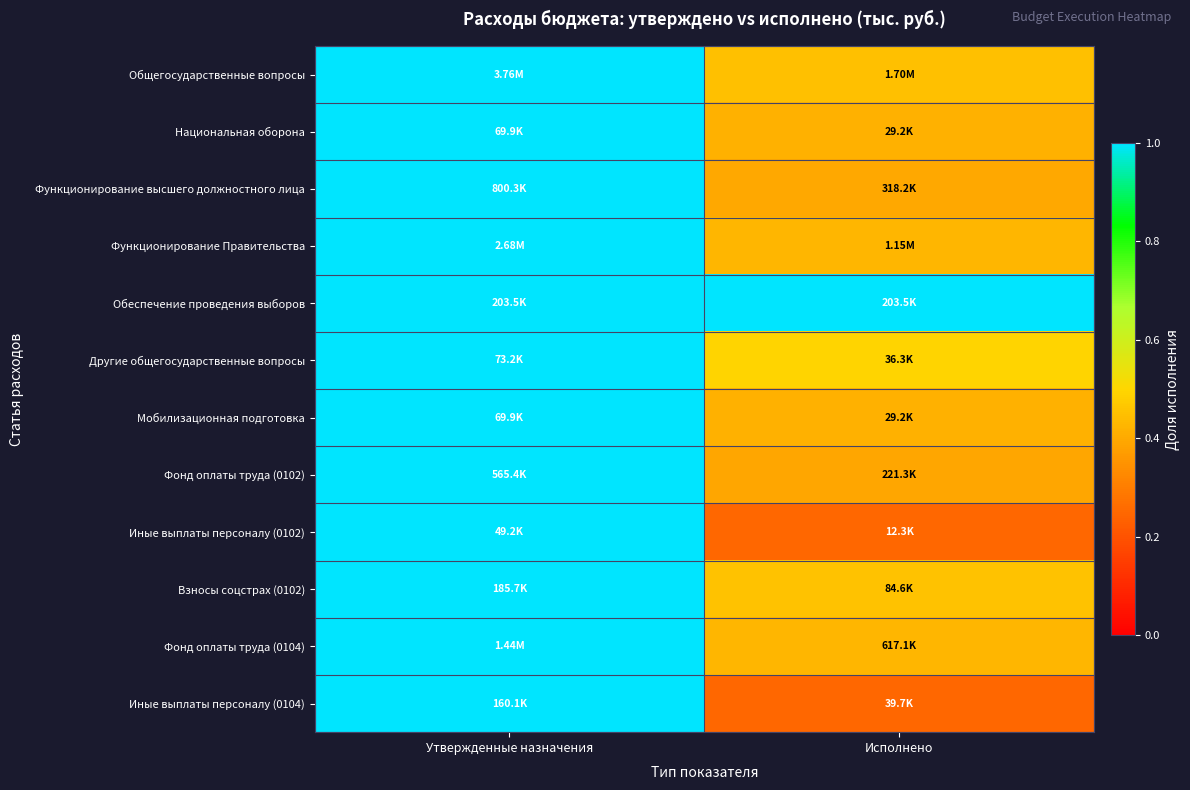

Reading left to right, transcribe all the data shown in this chart.

Общегосударственные вопросы: Утвержденные назначения=1.0	Исполнено=0.5
Национальная оборона: Утвержденные назначения=1.0	Исполнено=0.4
Функционирование высшего должностного лица: Утвержденные назначения=1.0	Исполнено=0.4
Функционирование Правительства: Утвержденные назначения=1.0	Исполнено=0.4
Обеспечение проведения выборов: Утвержденные назначения=1.0	Исполнено=1.0
Другие общегосударственные вопросы: Утвержденные назначения=1.0	Исполнено=0.5
Мобилизационная подготовка: Утвержденные назначения=1.0	Исполнено=0.4
Фонд оплаты труда (0102): Утвержденные назначения=1.0	Исполнено=0.4
Иные выплаты персоналу (0102): Утвержденные назначения=1.0	Исполнено=0.2
Взносы соцстрах (0102): Утвержденные назначения=1.0	Исполнено=0.5
Фонд оплаты труда (0104): Утвержденные назначения=1.0	Исполнено=0.4
Иные выплаты персоналу (0104): Утвержденные назначения=1.0	Исполнено=0.2